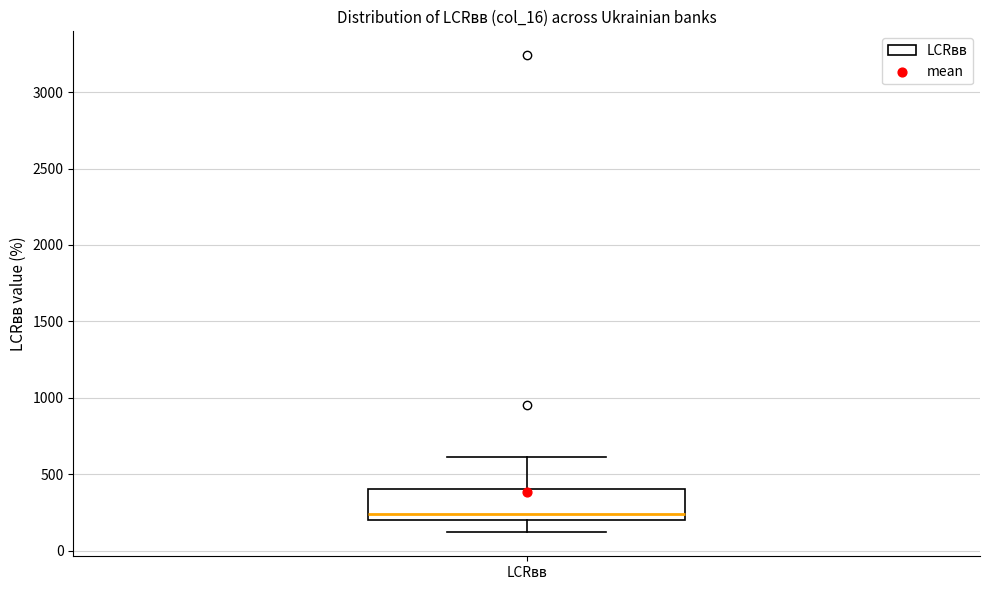

Read this box plot against the y-axis: the position of the median line, the range covered by the box, and the ends of both whiskers. The values are not printed on the chart, so give them approximately, as read against the axis.

median 250, box 200 to 400, whiskers 100 to 600